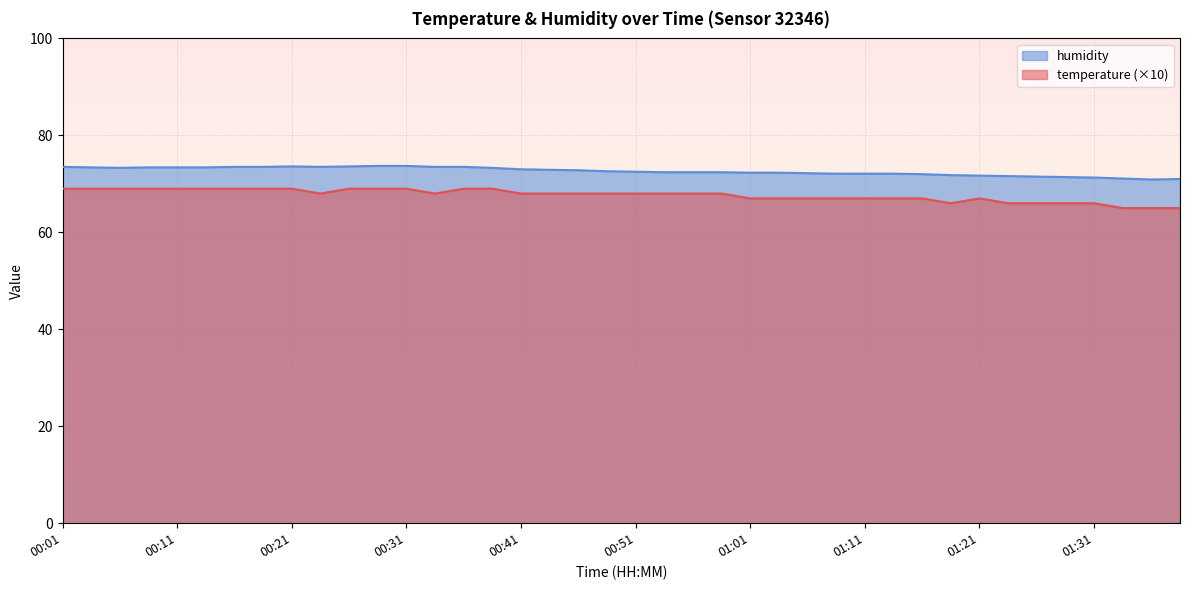

Which category has the lowest value in the temperature series?

01:34